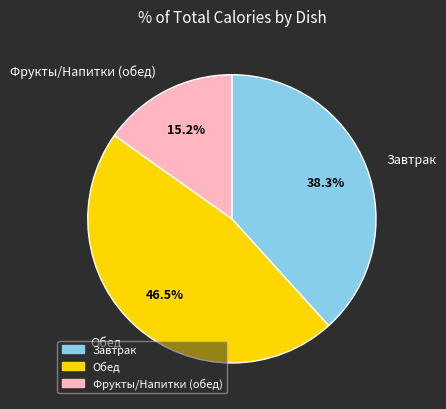

What is the total percentage of Завтрак and Обед?

84.8%